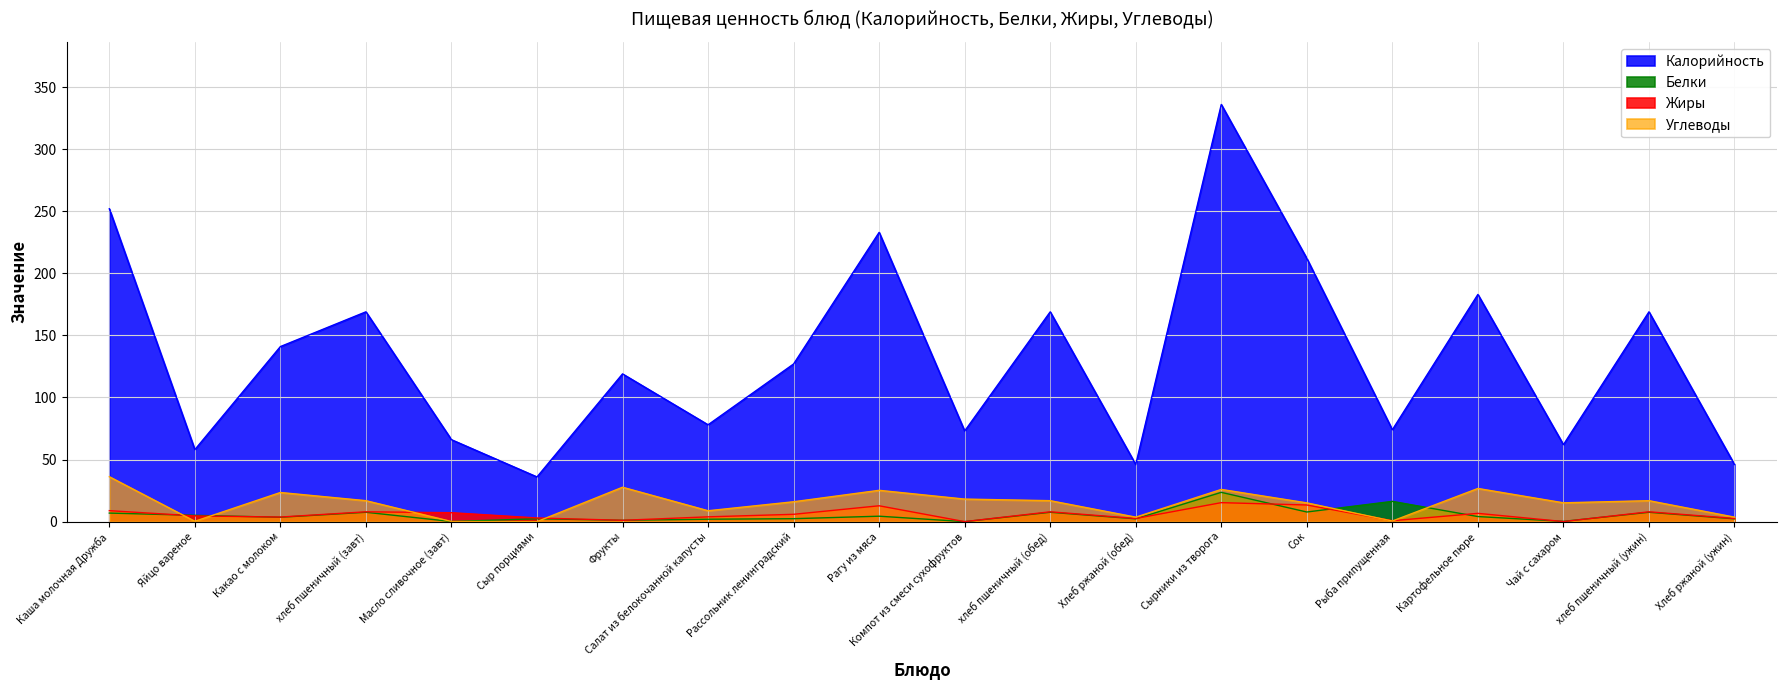

How many data points does each series have?

20